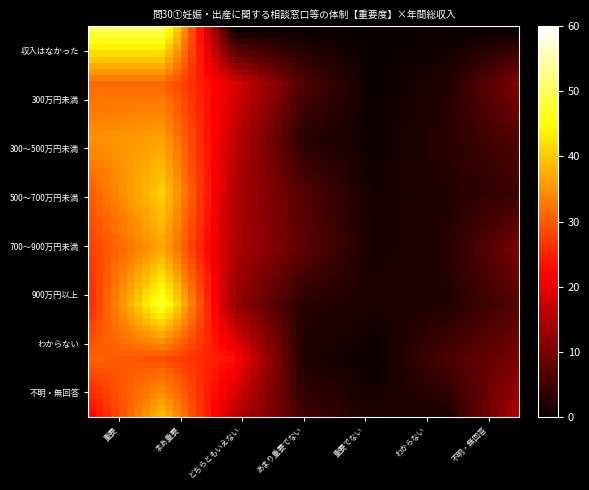

How many categories are shown in the chart?

7